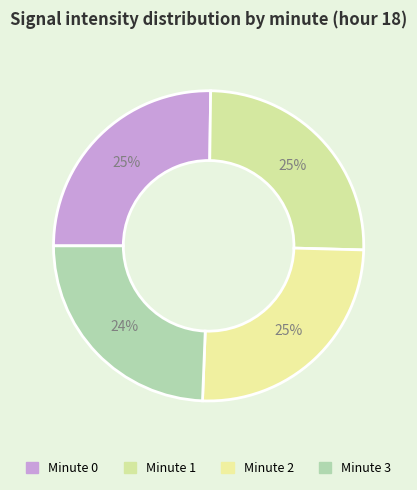

Approximately how many times larger is the value at Minute 1 compared to Minute 0?

1.0